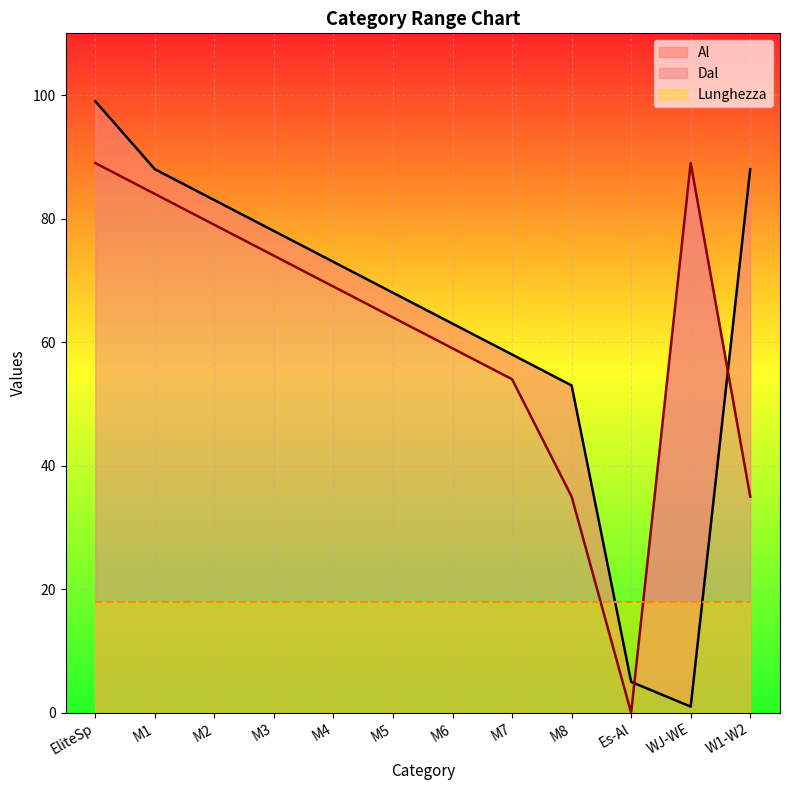

At which label is Al closest to 50?

M8